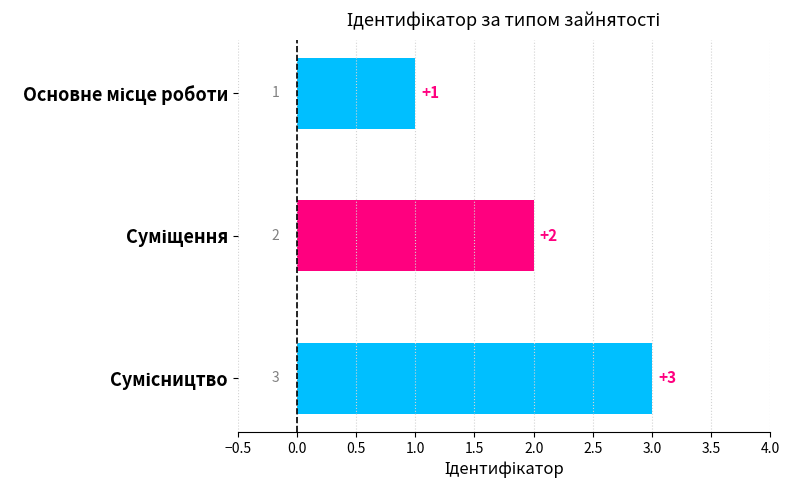

How many values are between 1 and 3?

3